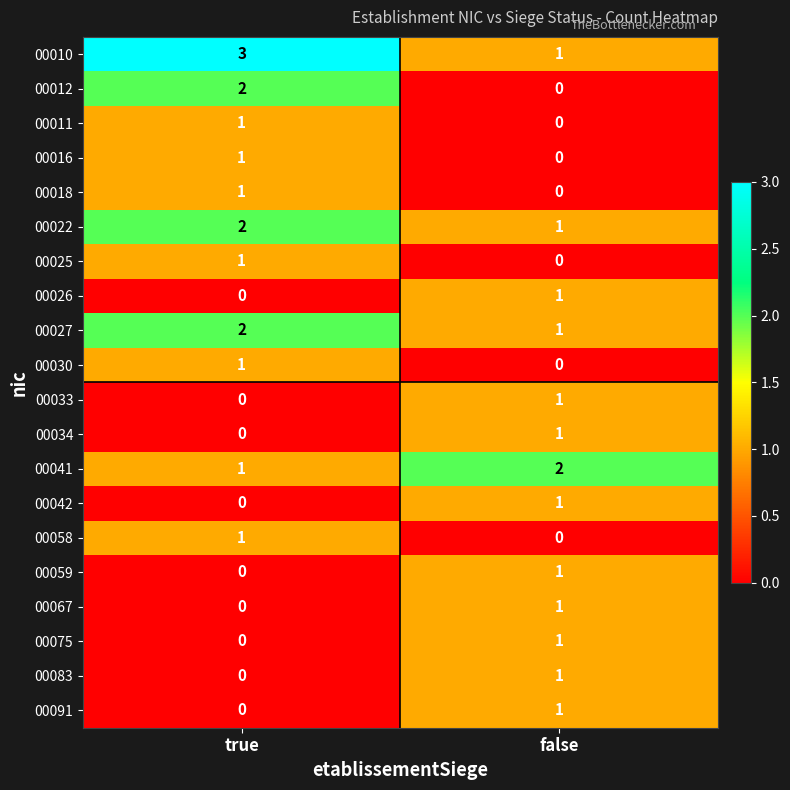

What is the spread (max minus min) of values at true?

3